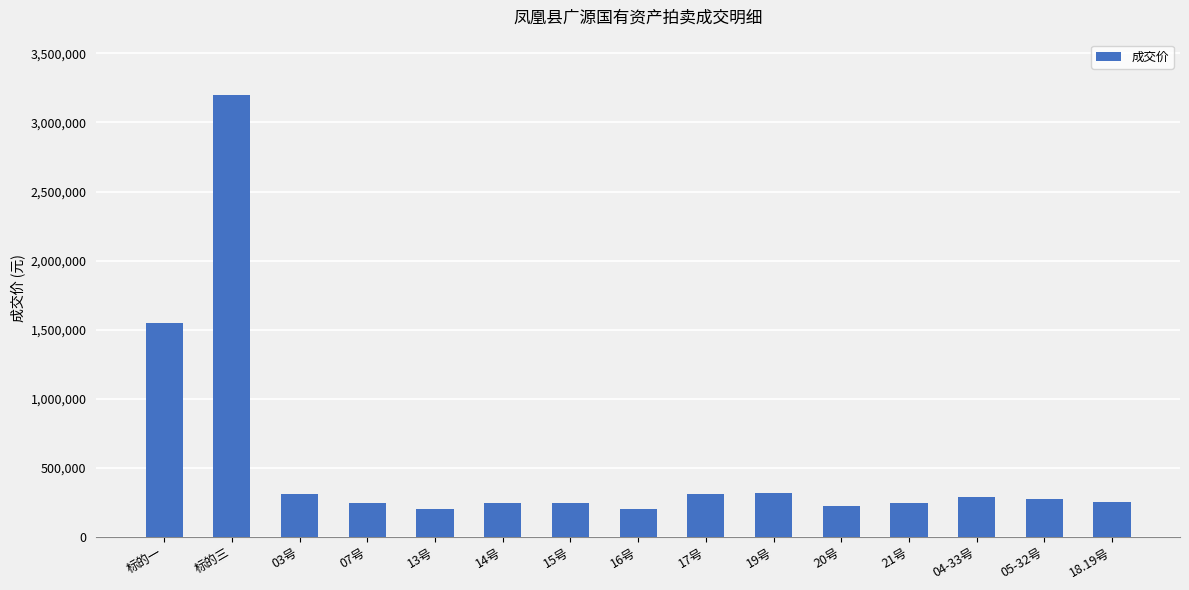

True or false: the data shows 152617 at 03号.

False